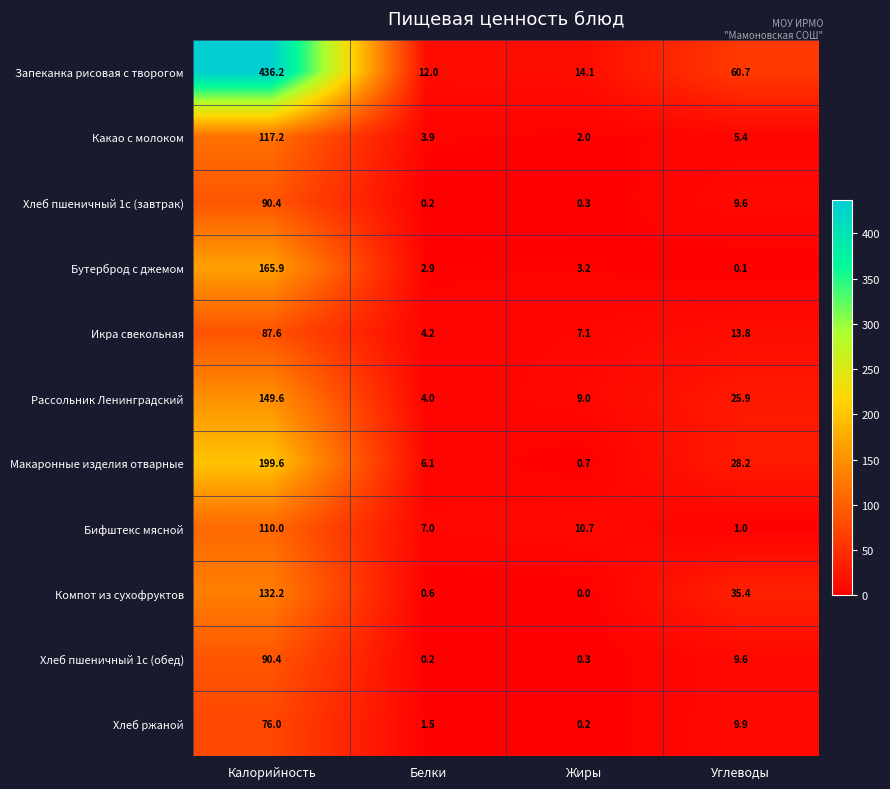

Is it true that Рассольник Ленинградский equals 4.0 at Белки?

True